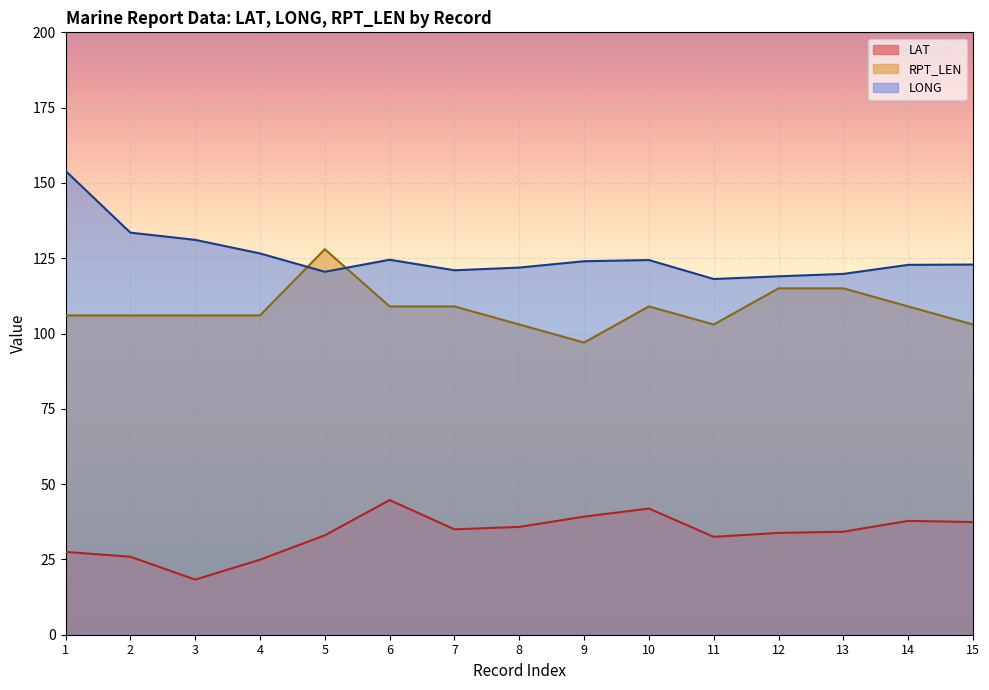

Reading left to right, what are all the values shown in this chart?

LAT: 1=27.5	2=25.9	3=18.3	4=24.9	5=33.0	6=44.7	7=35.0	8=35.8	9=39.2	10=41.9	11=32.5	12=33.8	13=34.2	14=37.8	15=37.4
LONG: 1=154.0	2=133.5	3=131.1	4=126.6	5=120.5	6=124.5	7=121.0	8=121.9	9=124.0	10=124.4	11=118.1	12=119.0	13=119.8	14=122.8	15=122.9
RPT_LEN: 1=106.0	2=106.0	3=106.0	4=106.0	5=128.0	6=109.0	7=109.0	8=103.0	9=97.0	10=109.0	11=103.0	12=115.0	13=115.0	14=109.0	15=103.0